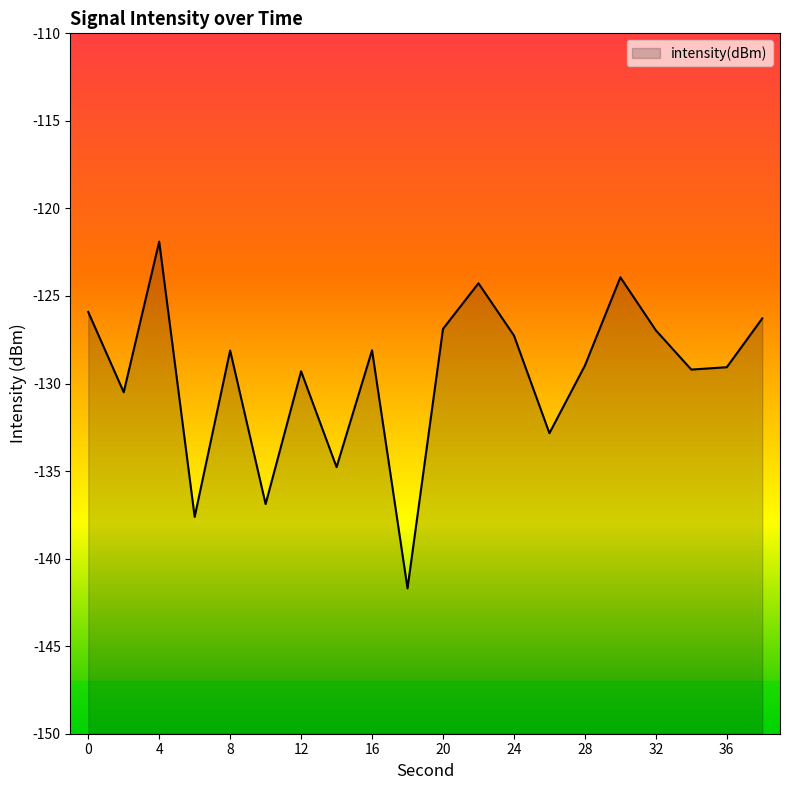

Which category has the lowest value across all series?

18